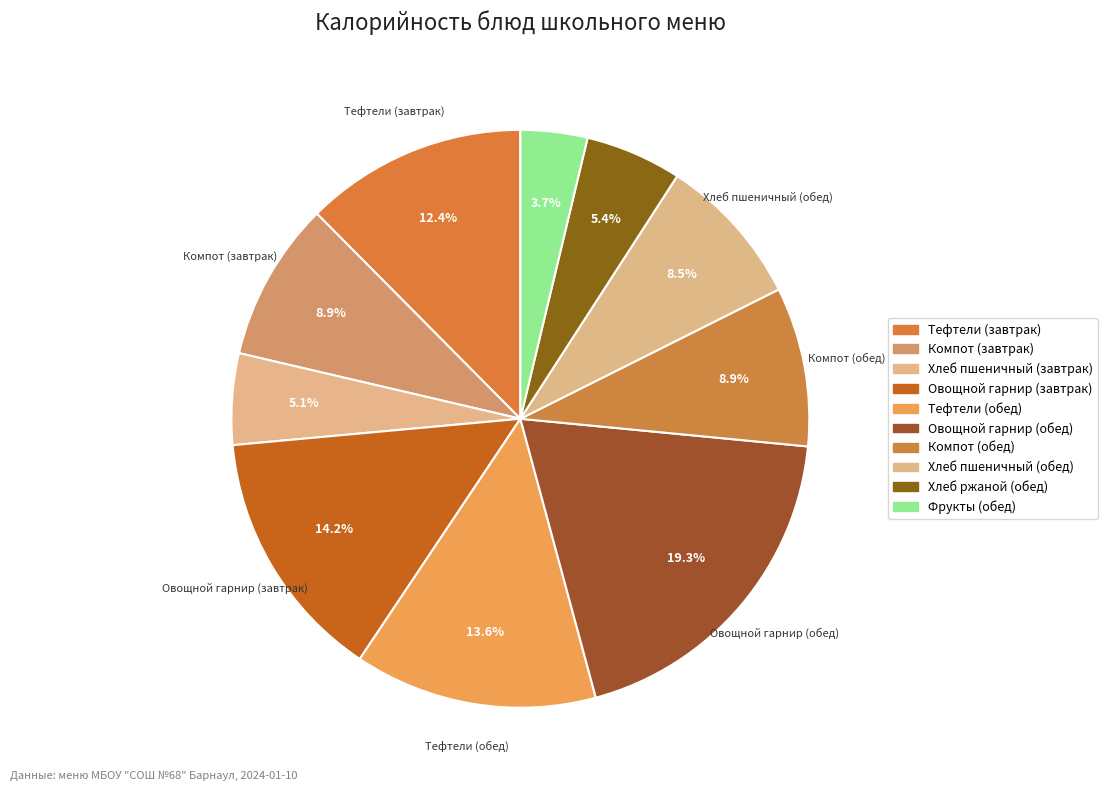

Does Компот (обед) represent more than half of the total?

No